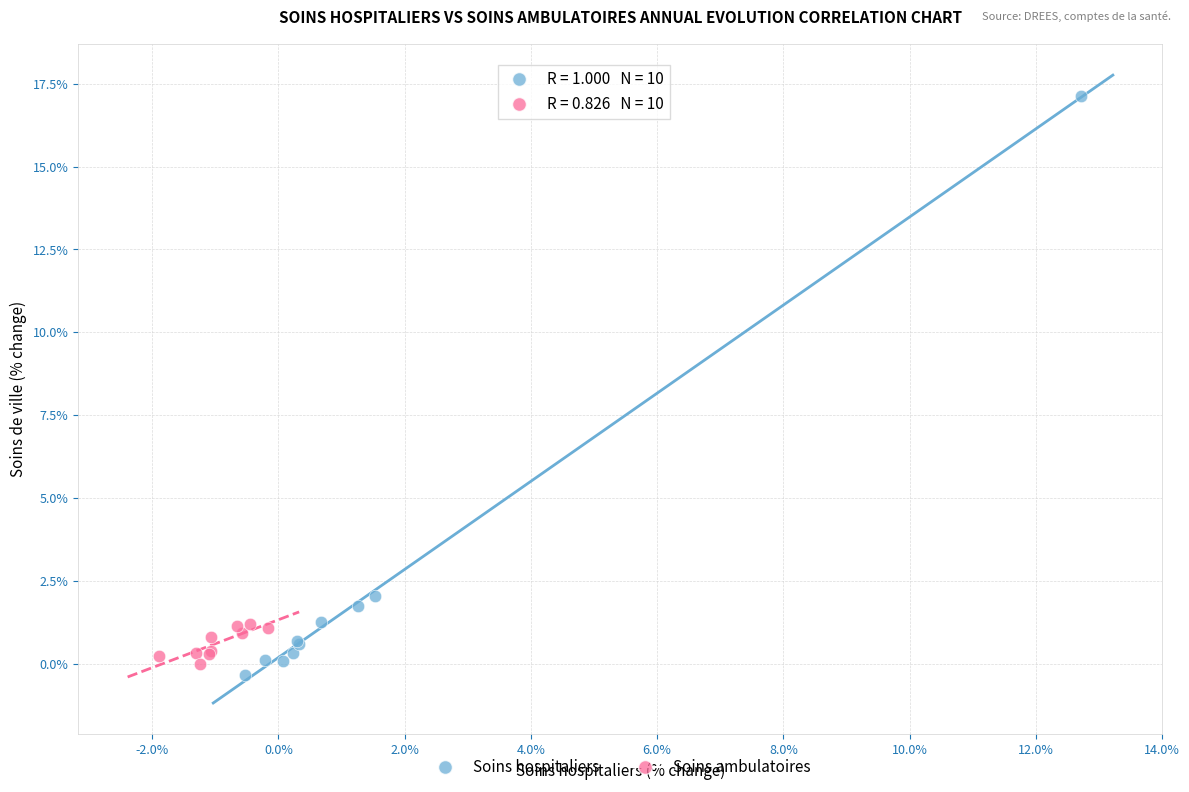

Which series has the largest Y range (max minus min)?

Soins hospitaliers